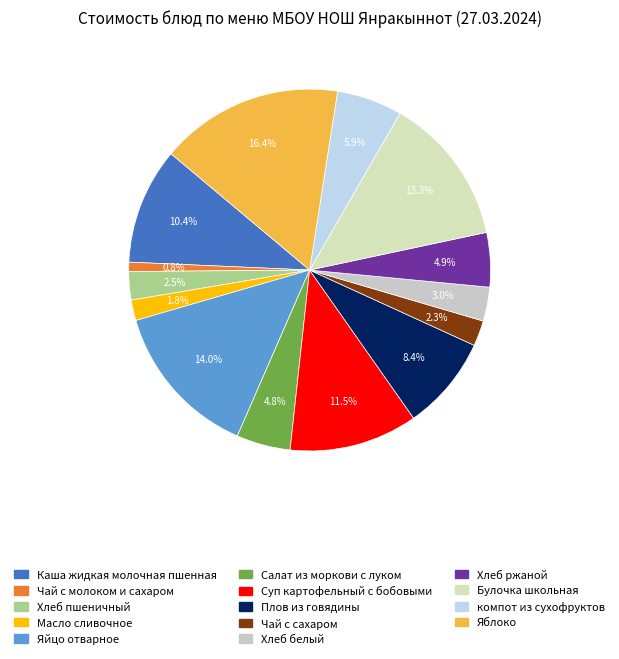

Approximately how many times larger is the value at Яблоко compared to Хлеб ржаной?

3.4